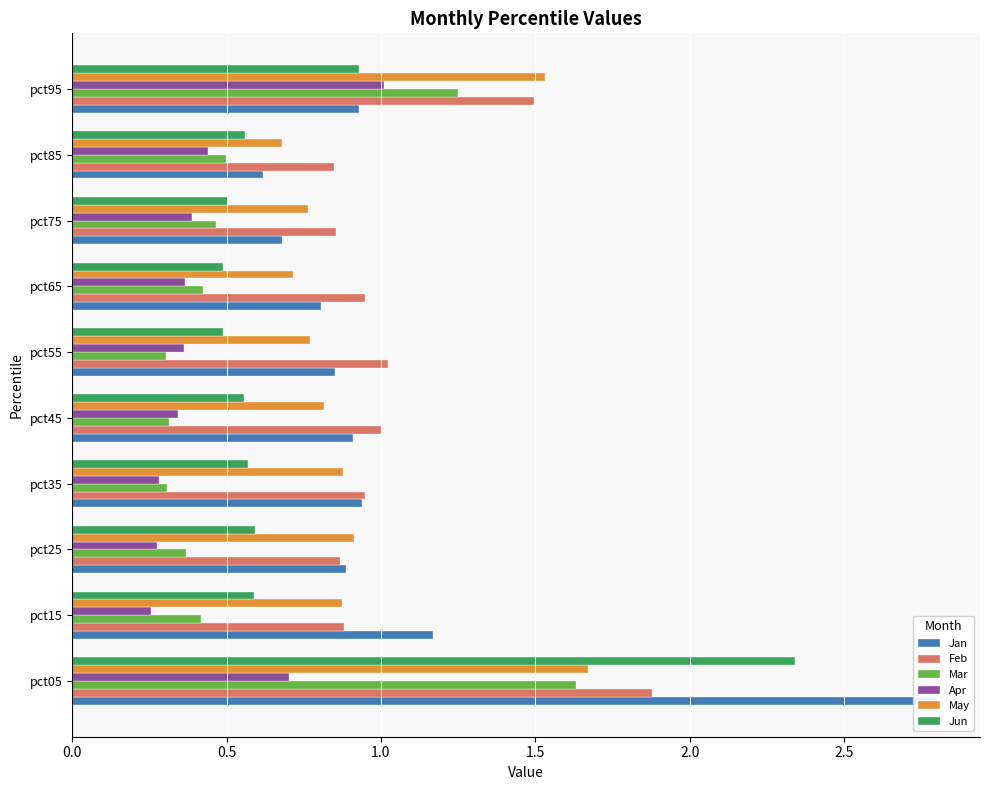

Does the chart contain stacked bars?

No